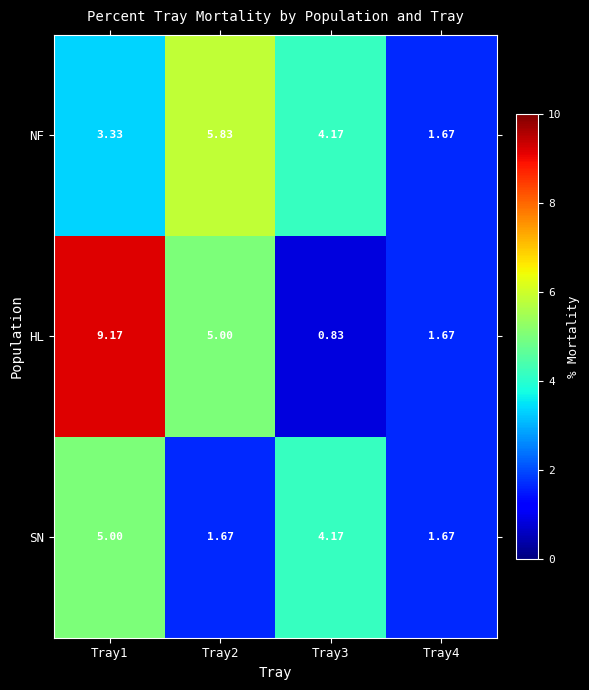

How many data points does each series have?

4